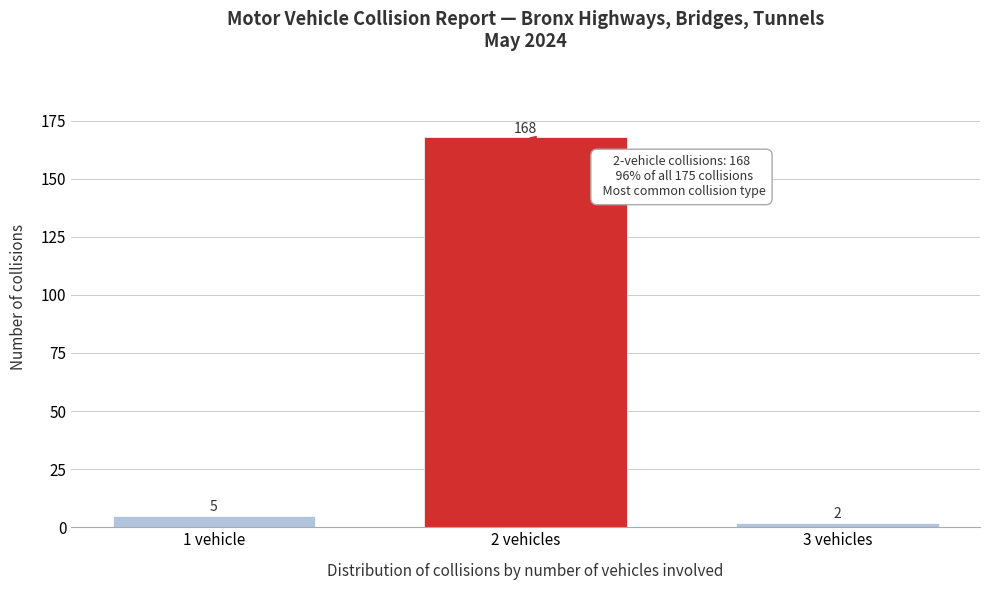

Reading left to right, extract all data points from this chart.

5	168	2